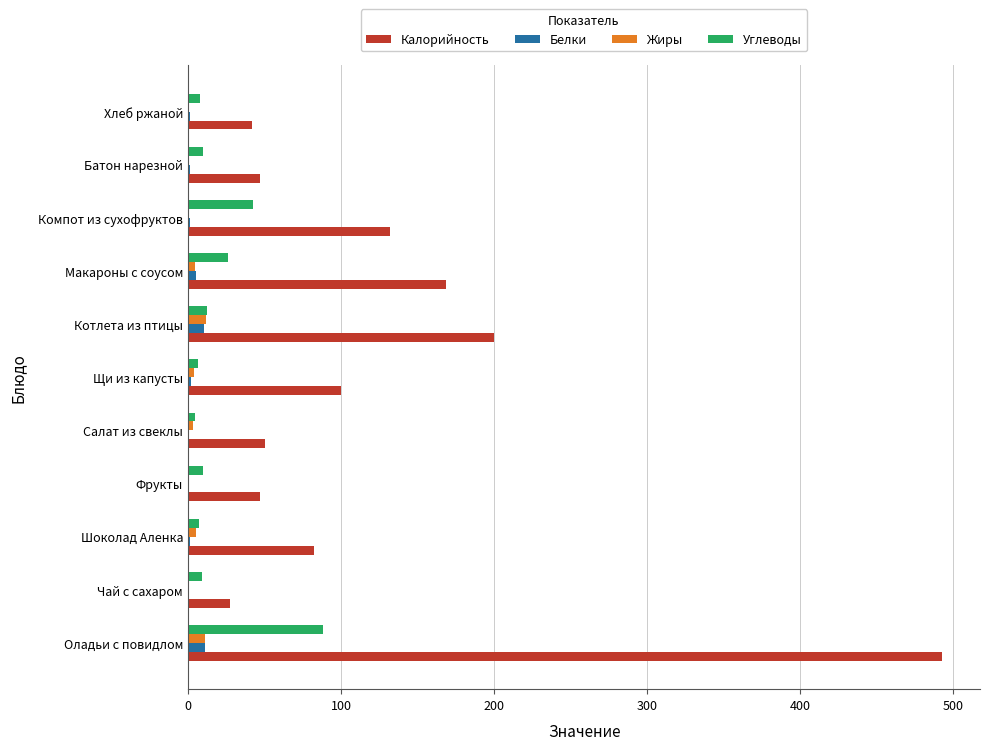

At which label is Калорийность closest to 260?

Котлета из птицы